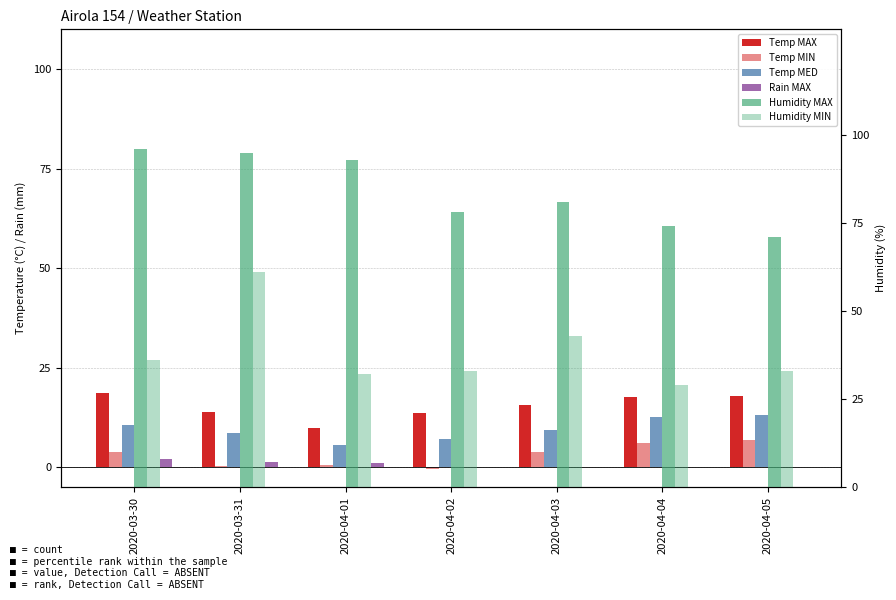

What are all the series names shown in the legend?

Temp MAX, Temp MIN, Temp MED, Rain MAX, Humidity MAX, Humidity MIN